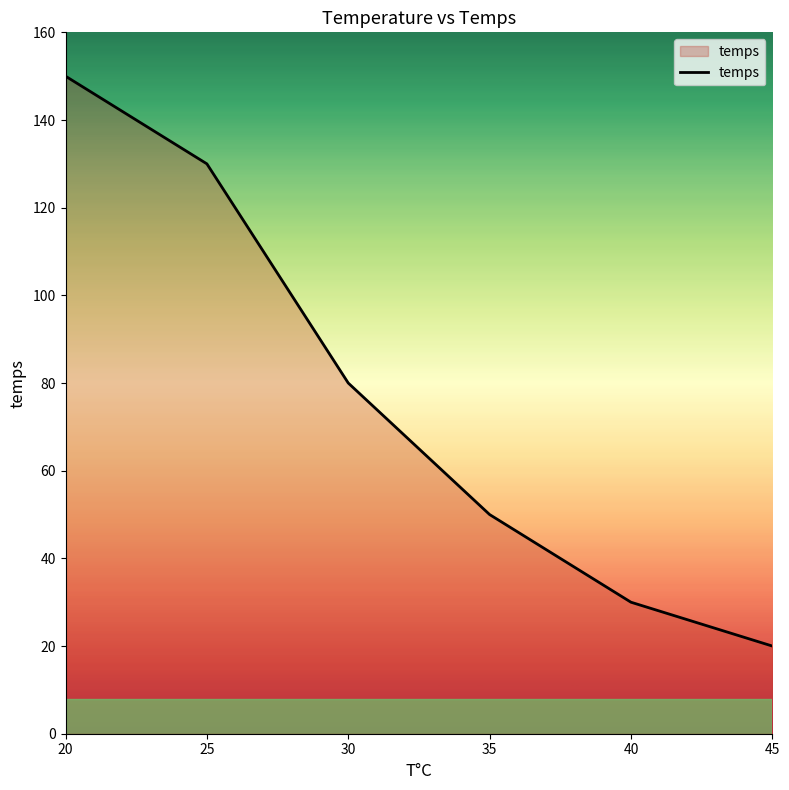

Read the value at 30.

80